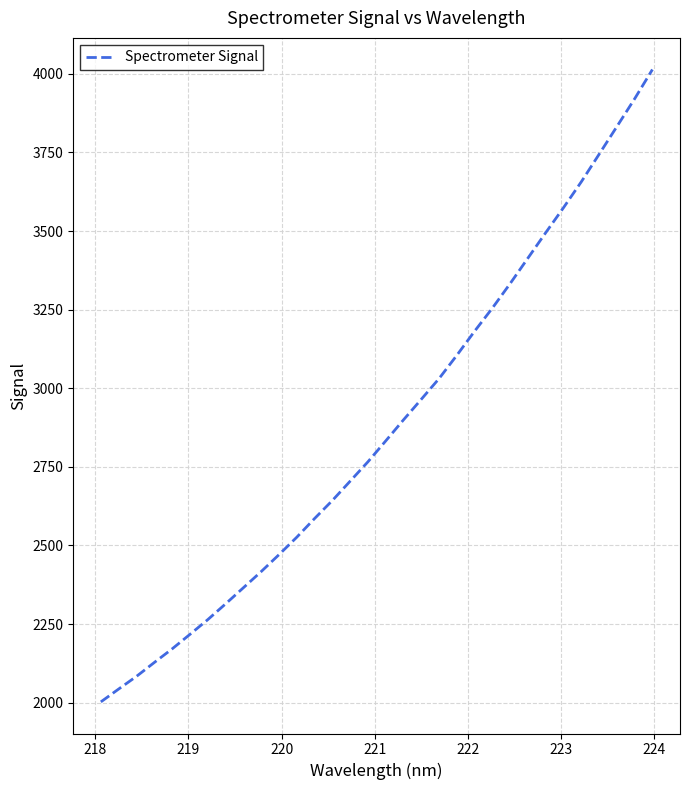

What is the smallest value displayed?

2002.4